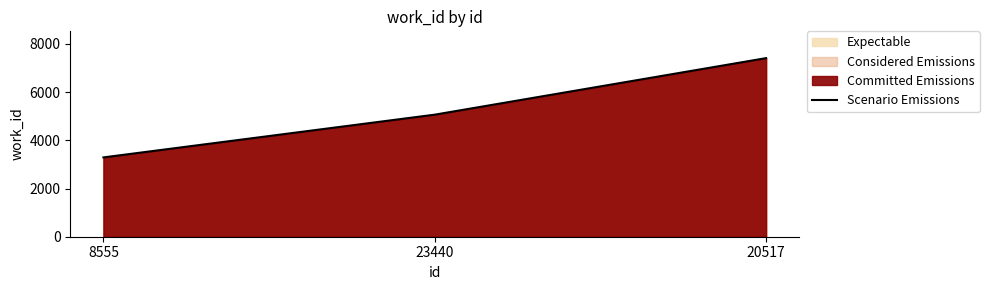

What is the change in value from 23440 to 20517?

+2345